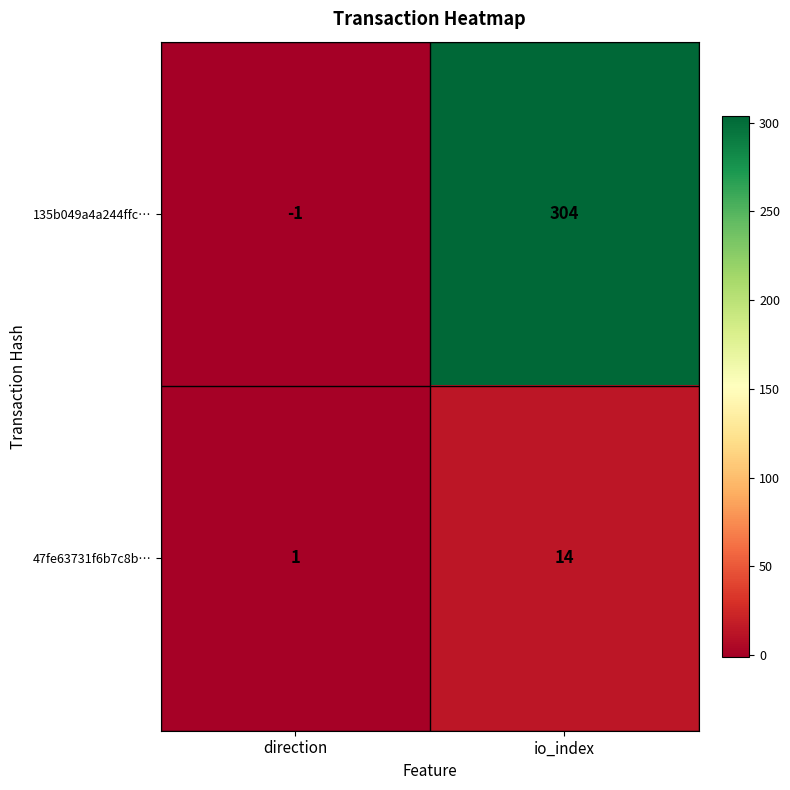

What is the sum of all 47fe63731f6b7c8b… values?

15